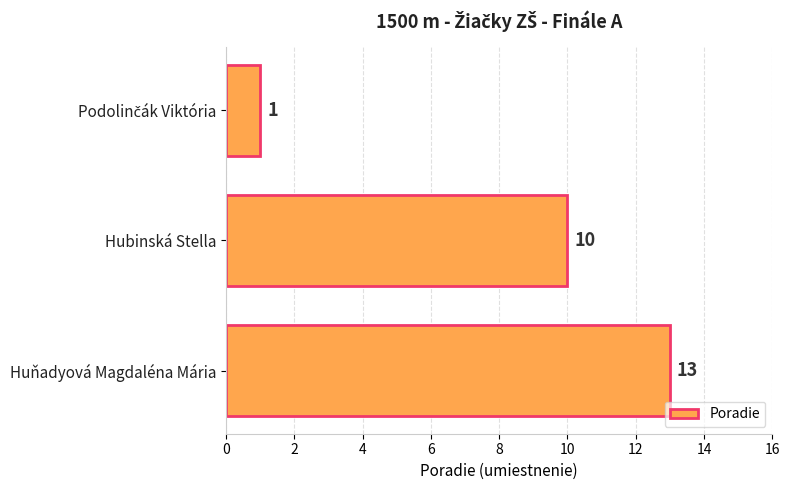

At which label is the value closest to 7?

Hubinská Stella